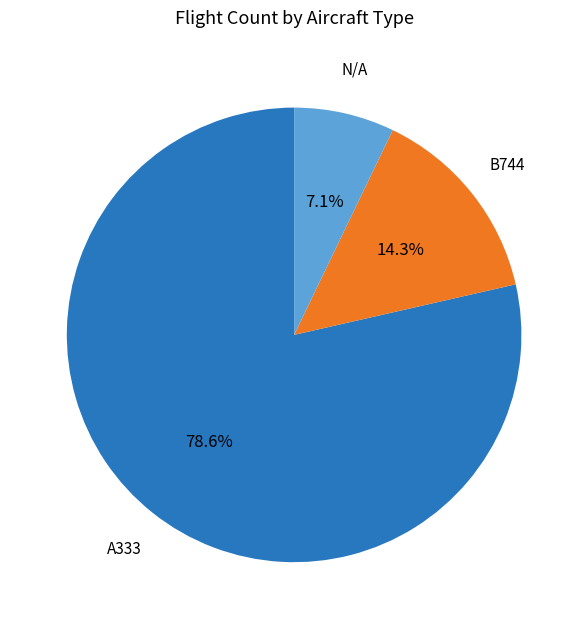

How many slices are in this pie chart?

3